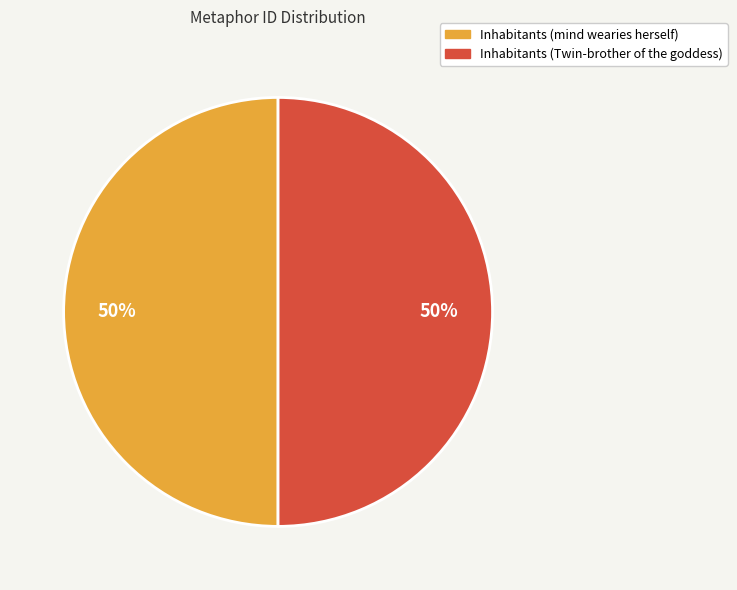

Combined, do Inhabitants (mind wearies herself) and Inhabitants (Twin-brother of the goddess) account for over 50%?

Yes